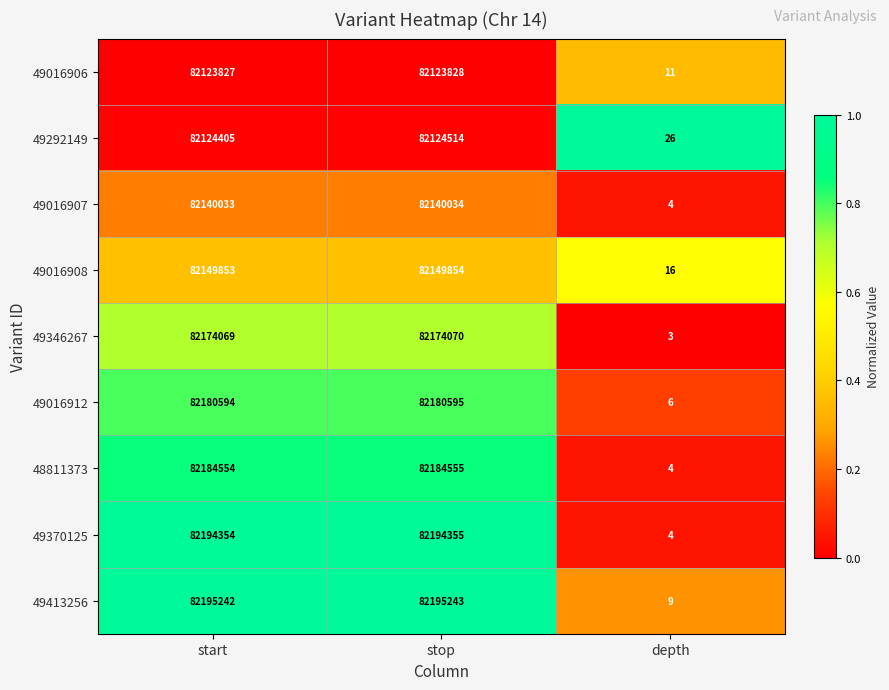

Rank the series at stop from lowest to highest value.

49016906, 49292149, 49016907, 49016908, 49346267, 49016912, 48811373, 49370125, 49413256